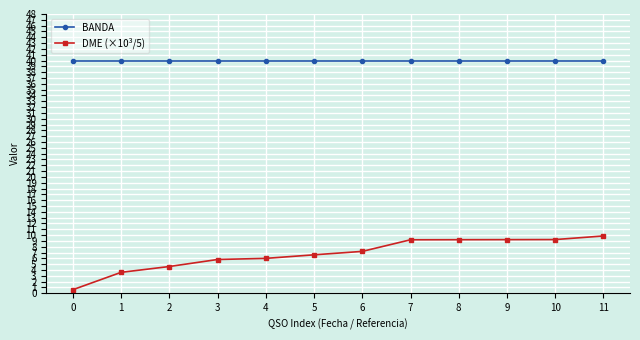

At 11, list the series in order from smallest to largest.

DME (×10³/5), BANDA